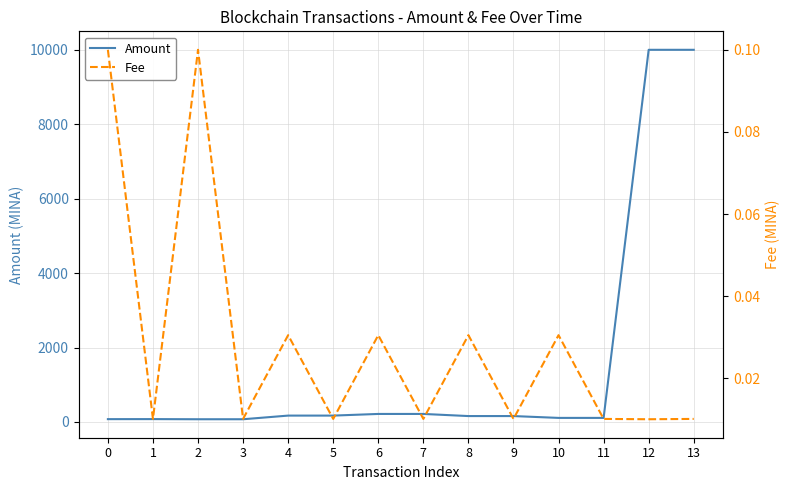

Which category has the highest value across all series?

13